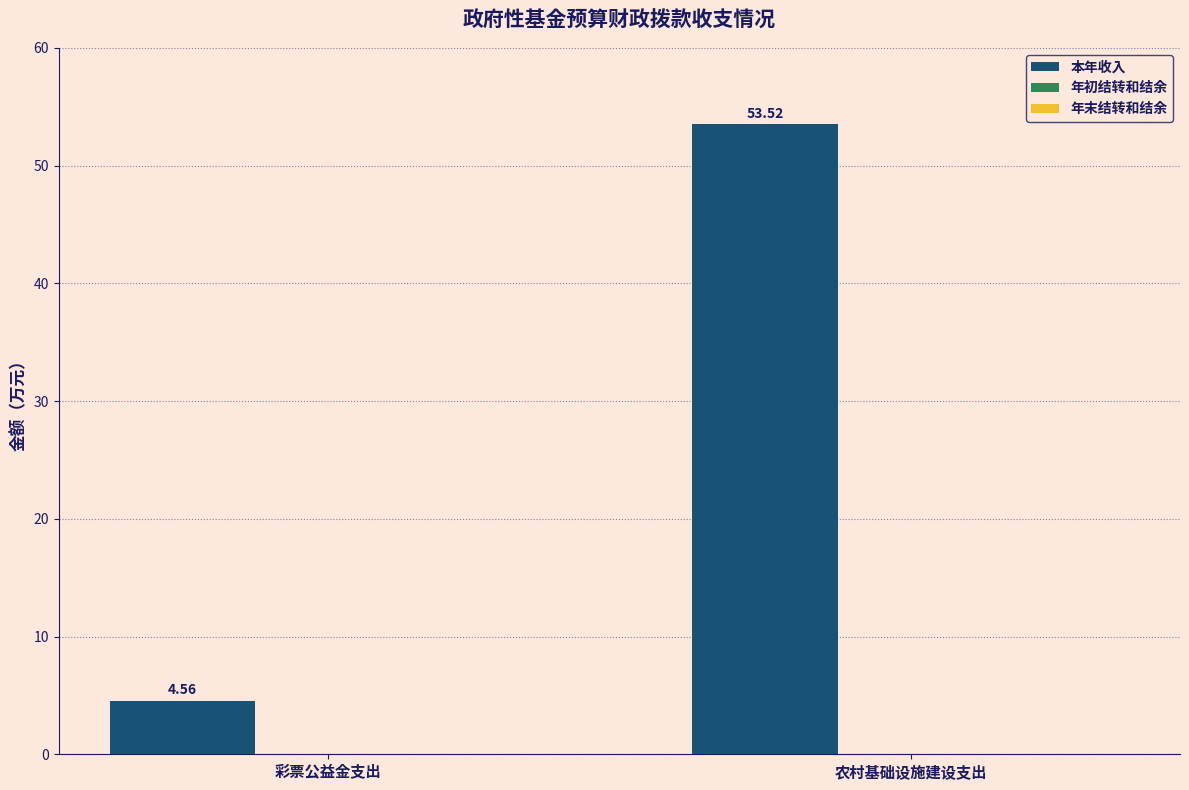

Count the number of categories in the chart.

2